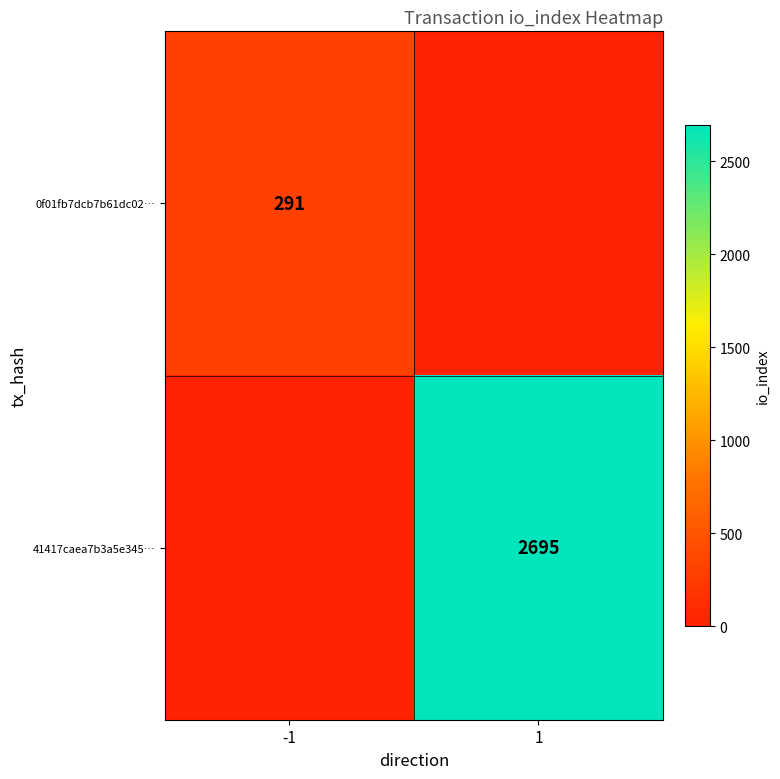

Is it true that 41417caea7b3a5e345… equals 2695 at 1?

True